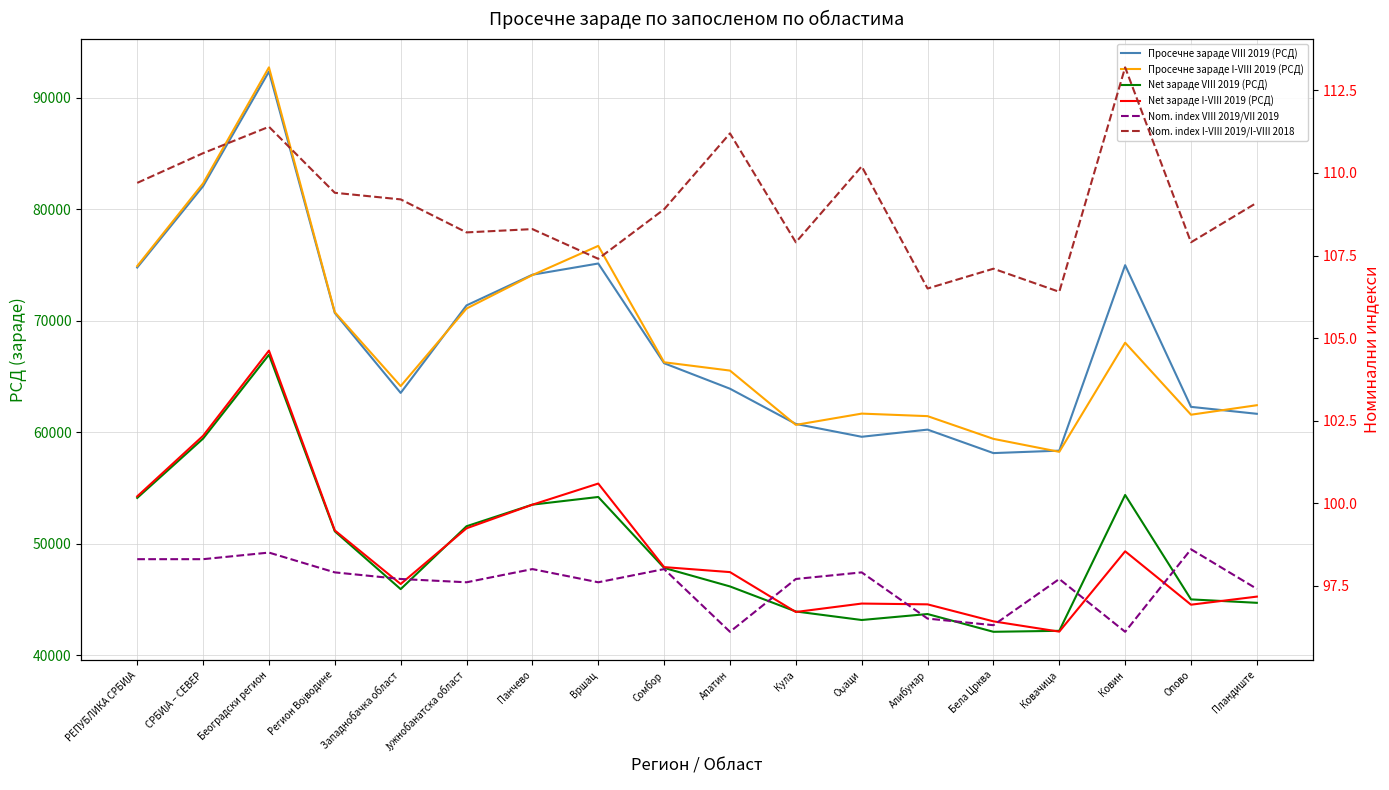

True or false: Просечне зараде VIII 2019 (РСД) has more than 1 points higher than both neighbors.

True